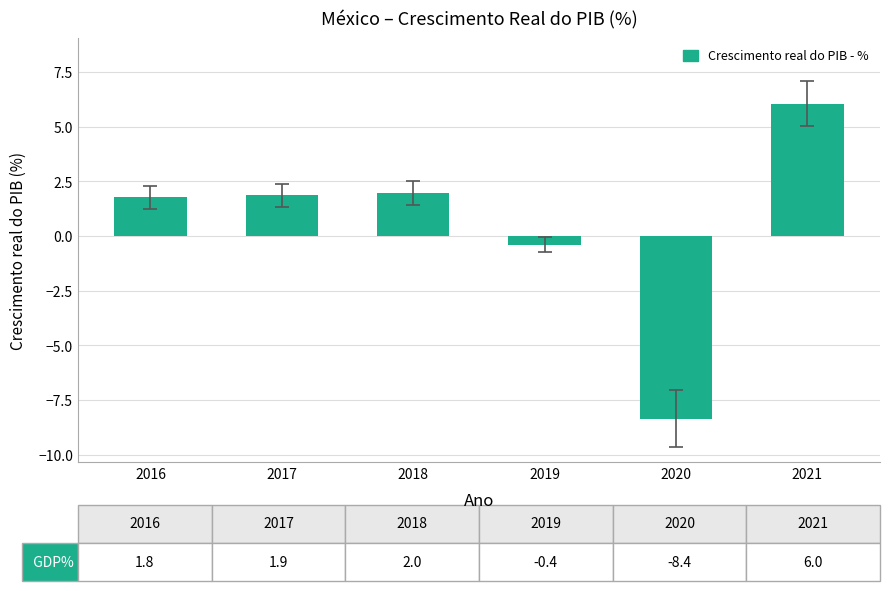

How many negative values are there?

2